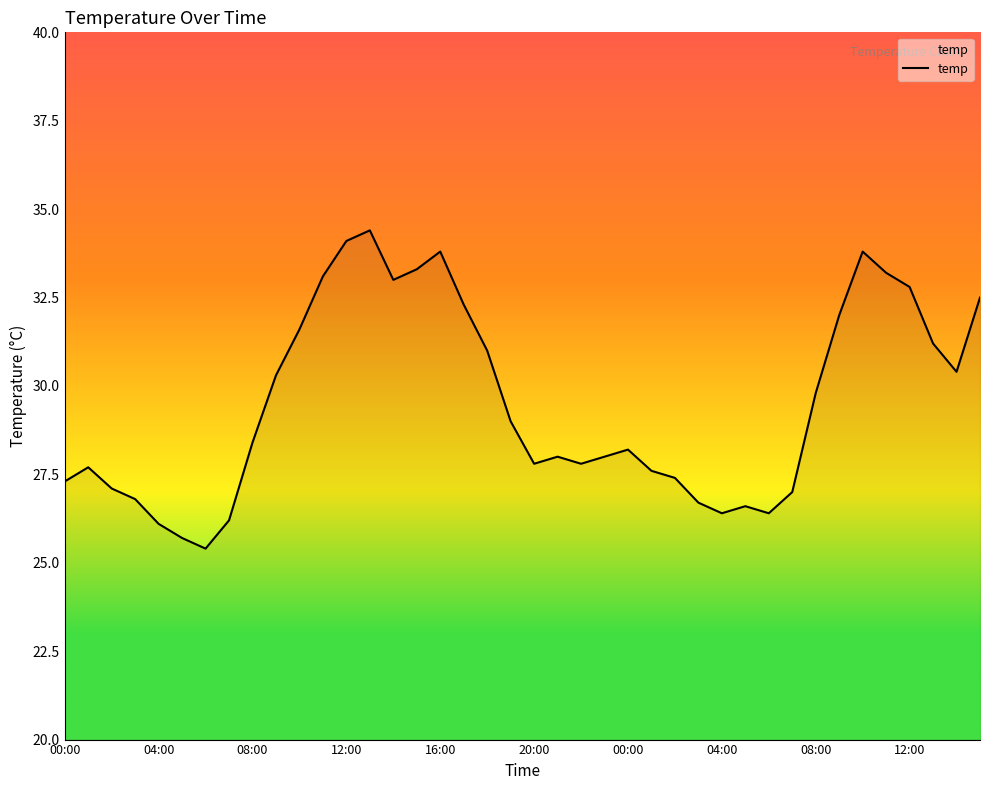

What is the average value?

29.5